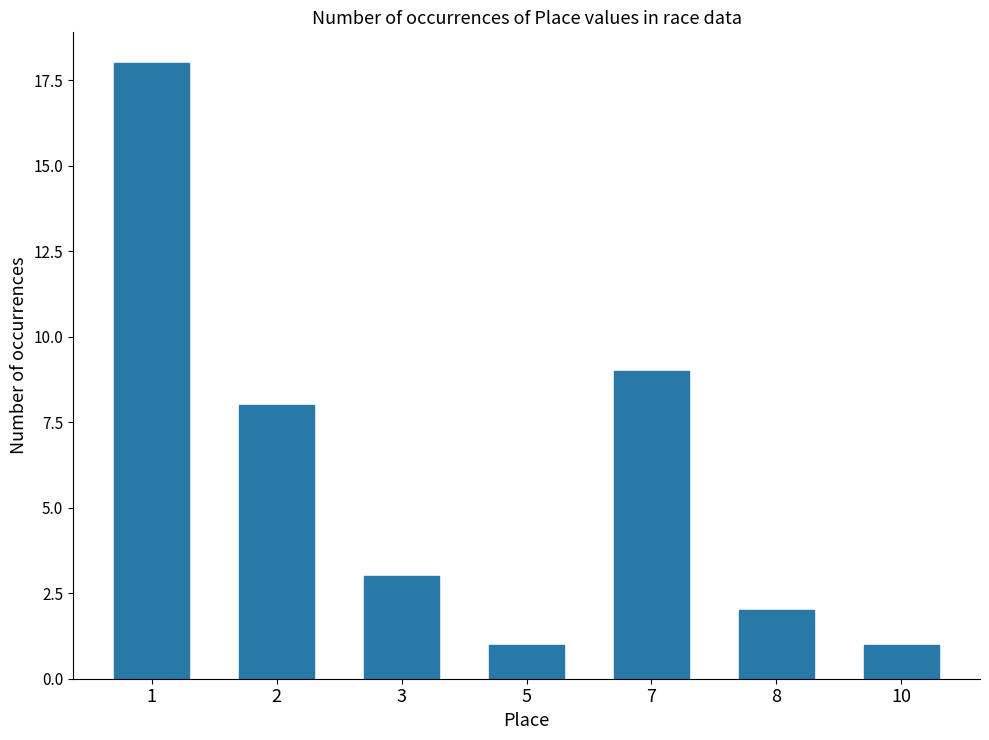

What is the difference between the maximum and minimum values?

17